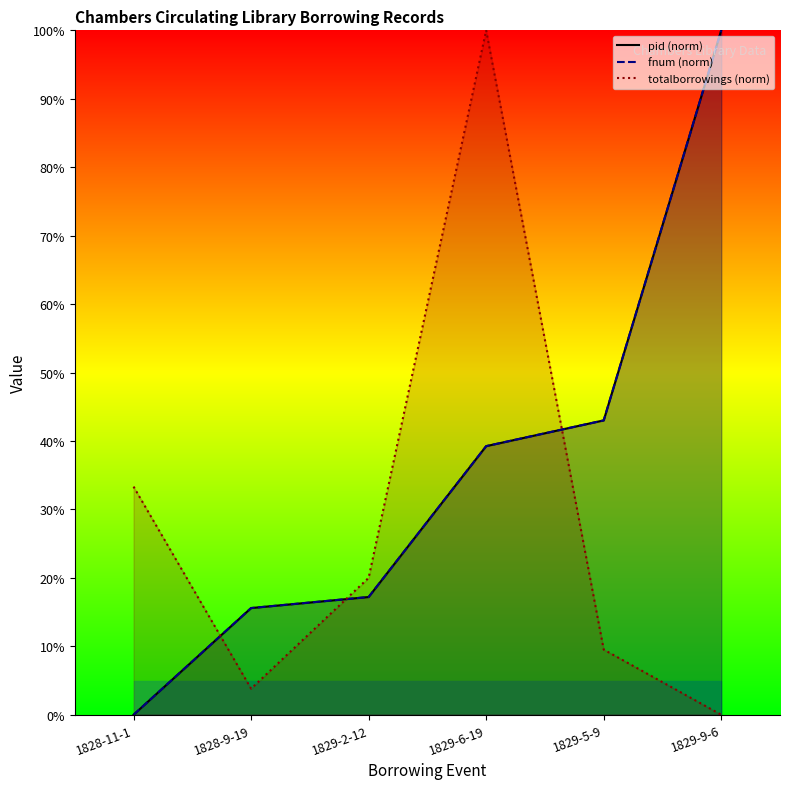

Which series ends up on top after the final intersection of totalborrowings (norm) and pid (norm)?

pid (norm)